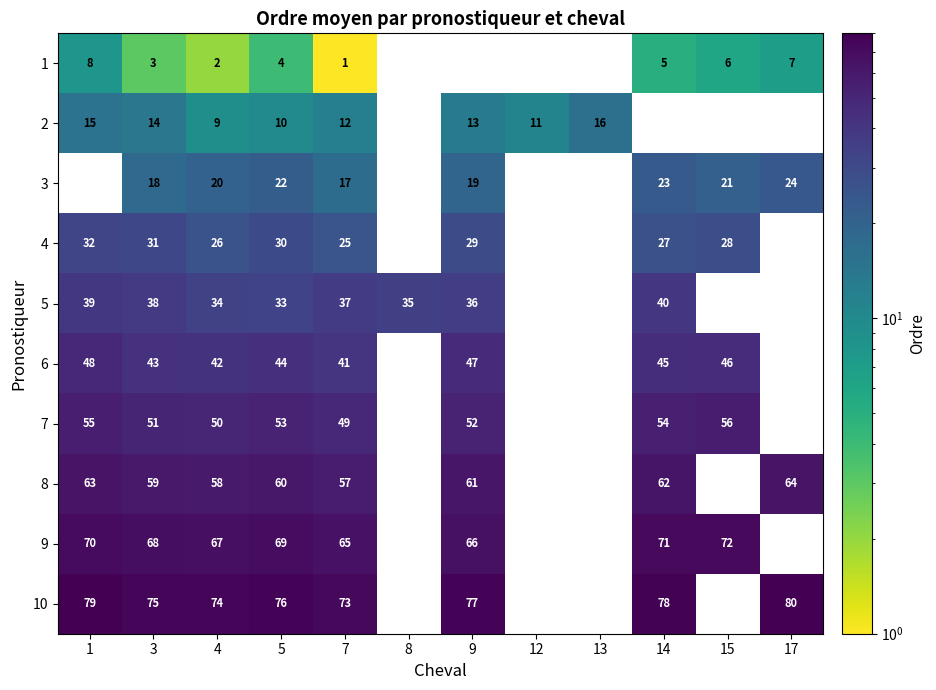

Between 5 and 7, which is larger?

5